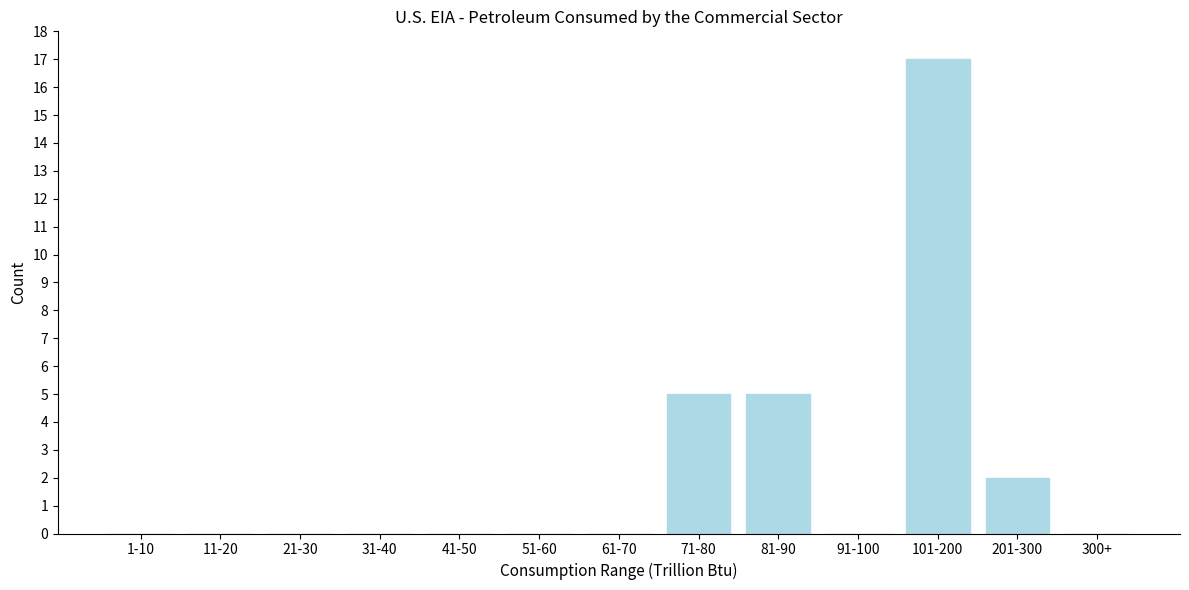

Reading left to right, list all the values displayed in this chart.

1-10=0	11-20=0	21-30=0	31-40=0	41-50=0	51-60=0	61-70=0	71-80=5	81-90=5	91-100=0	101-200=17	201-300=2	300+=0